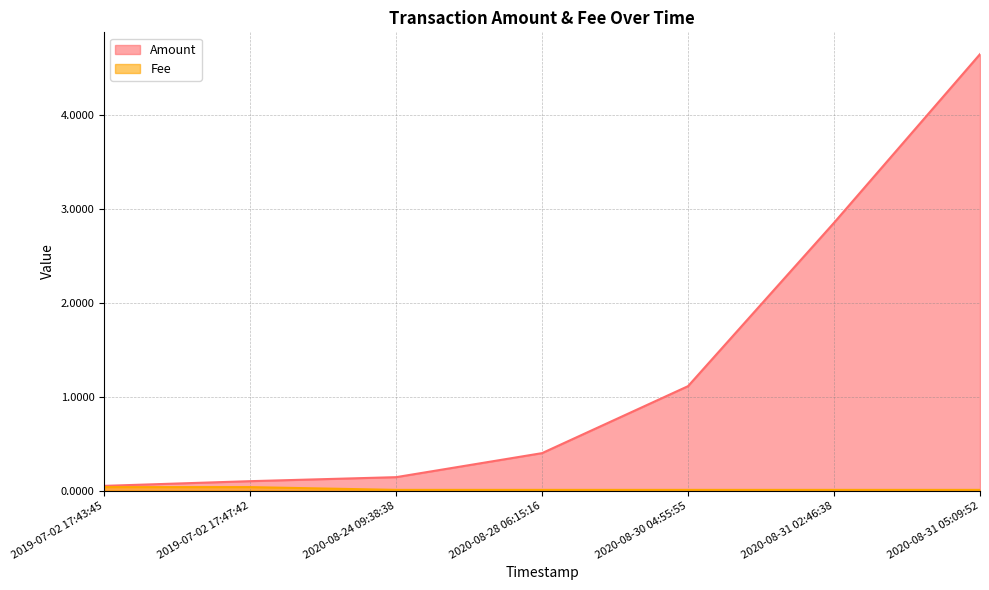

Reading right to left, extract all data points from this chart.

Amount: 2020-08-31 05:09:52=4.6	2020-08-31 02:46:38=2.9	2020-08-30 04:55:55=1.1	2020-08-28 06:15:16=0.4	2020-08-24 09:38:38=0.1	2019-07-02 17:47:42=0.1	2019-07-02 17:43:45=0.1
Fee: 2020-08-31 05:09:52=0.0	2020-08-31 02:46:38=0.0	2020-08-30 04:55:55=0.0	2020-08-28 06:15:16=0.0	2020-08-24 09:38:38=0.0	2019-07-02 17:47:42=0.0	2019-07-02 17:43:45=0.0